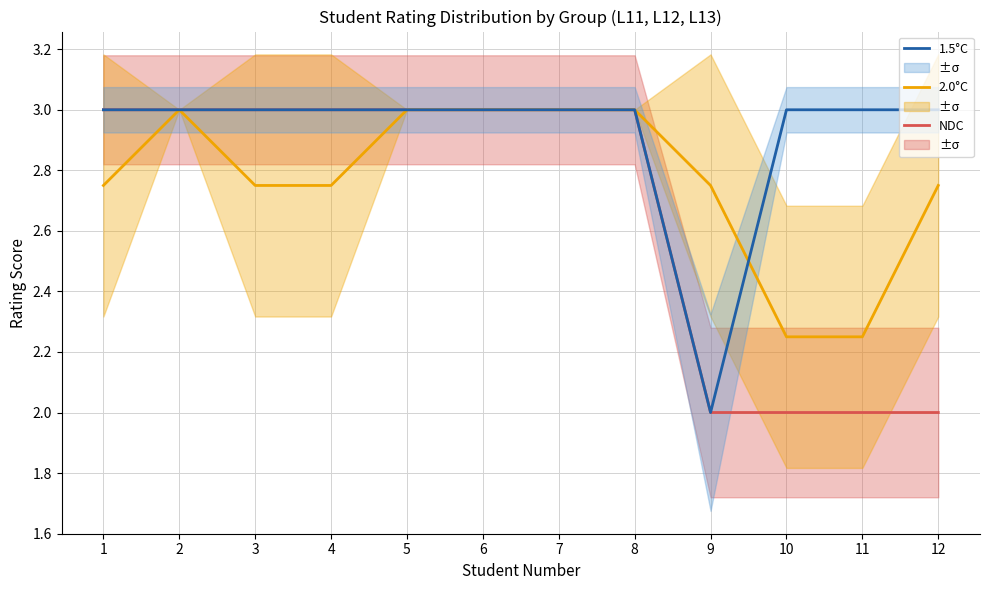

Which label corresponds to the smallest value in the chart?

9